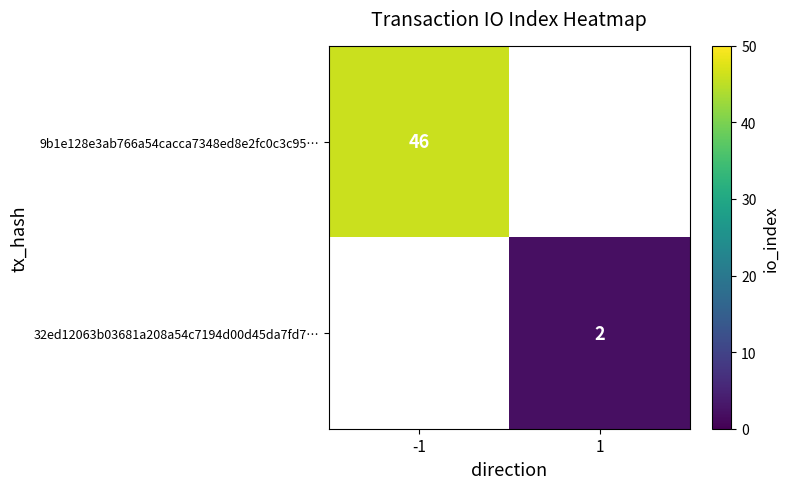

The value of 32ed12063b03681a208a54c7194d00d45da7fd7… at 1 is 2. True or false?

True